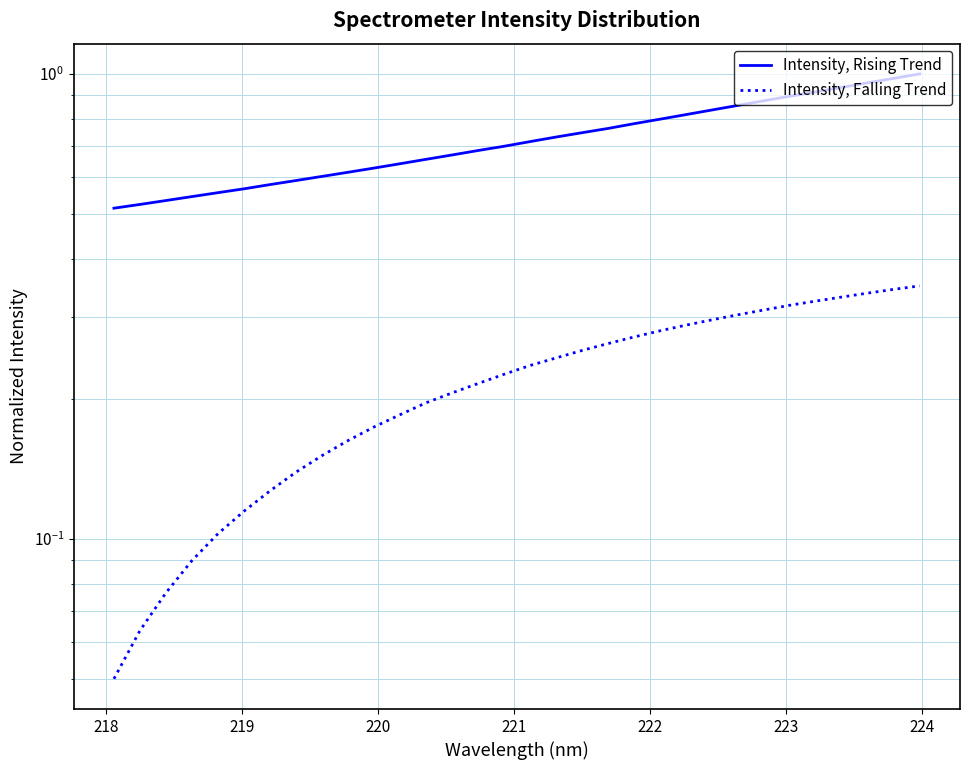

Is this an area chart (filled region under the line)?

No